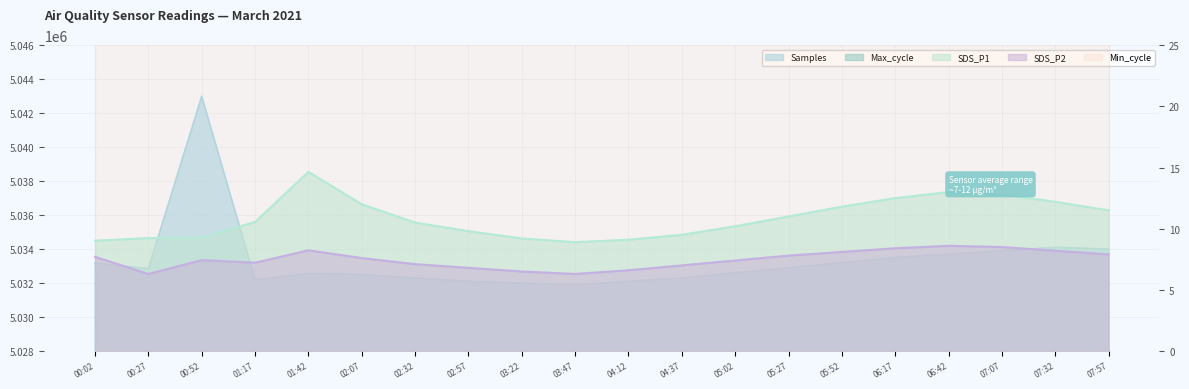

What is the difference between the second highest and minimum values in the Samples series?

2200.0